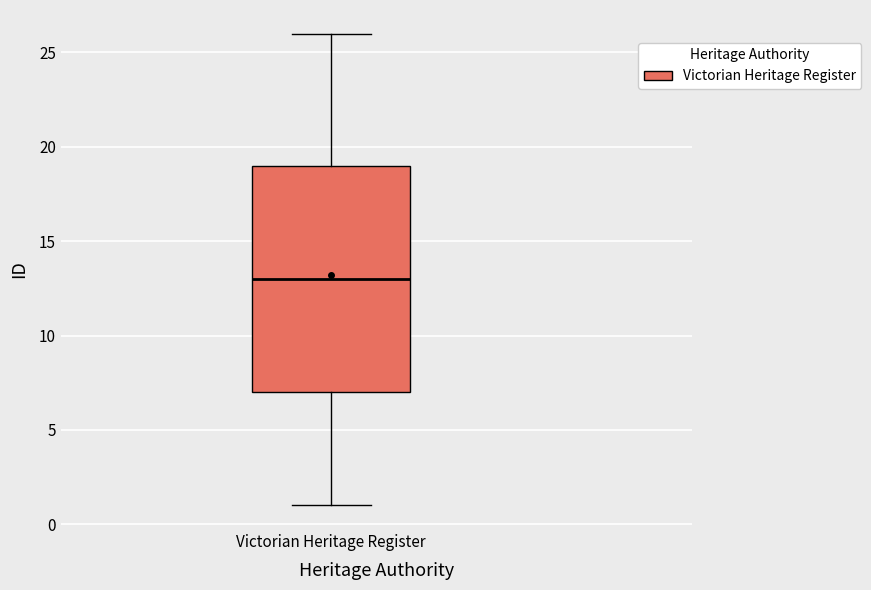

Where is the upper edge of the box for Victorian Heritage Register on the y-axis? The values are not printed on the chart, so give them approximately, as read against the axis.

19